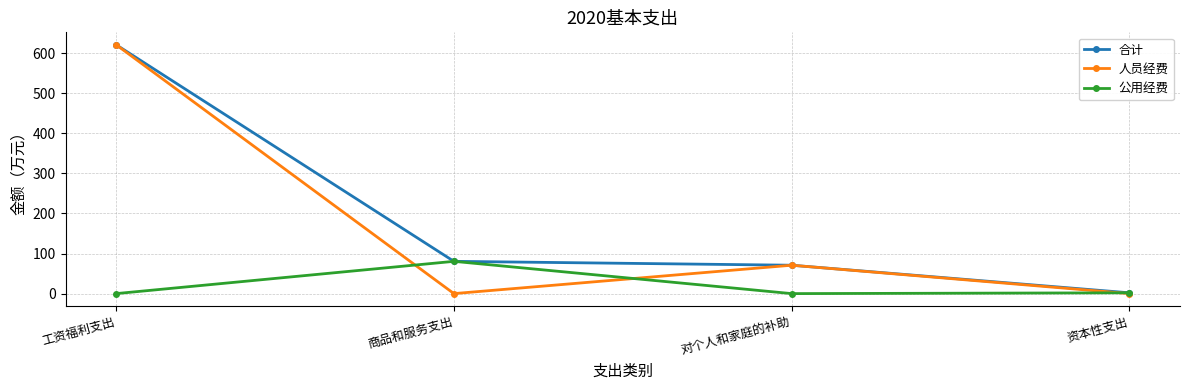

What is the difference between the second highest and minimum values in the 公用经费 series?

2.0